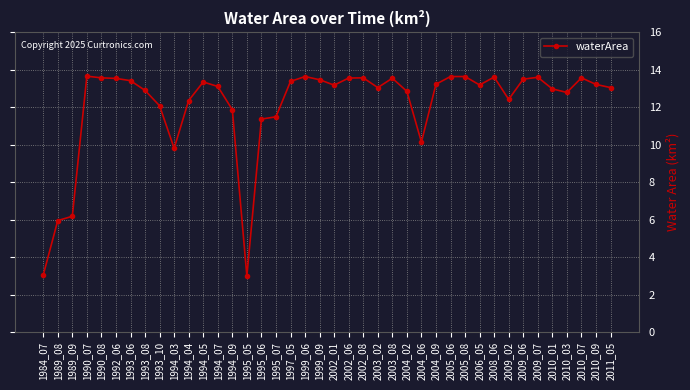

What is the greatest value displayed?

13.7